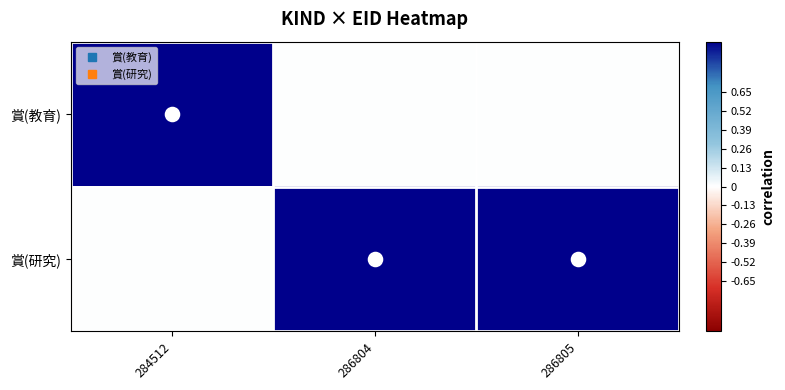

What is the greatest value displayed?

1.0